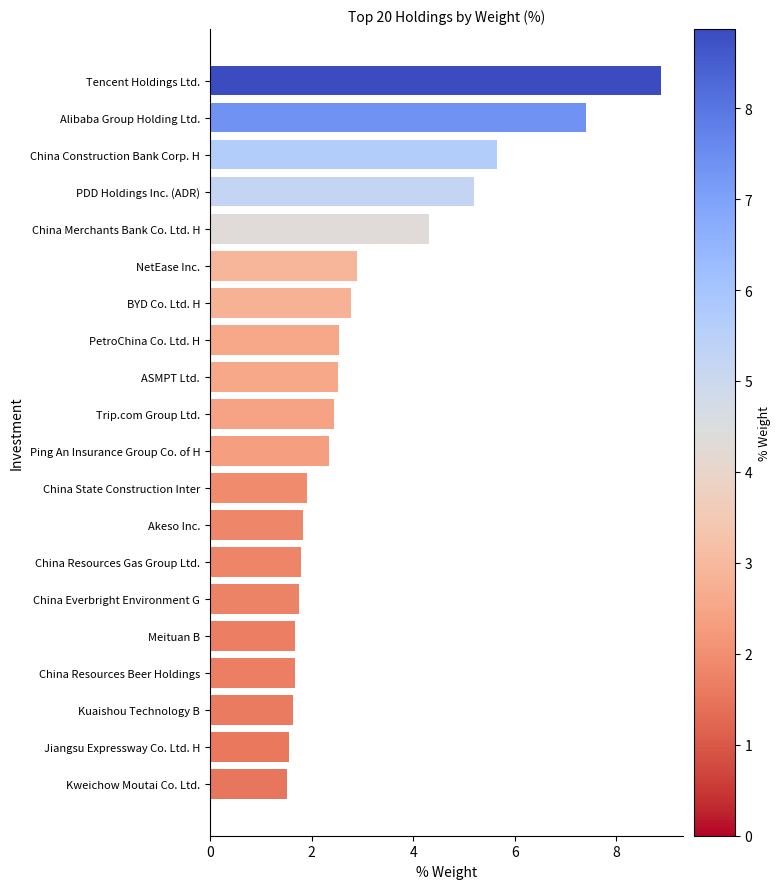

Read the value at Ping An Insurance Group Co. of H.

2.3